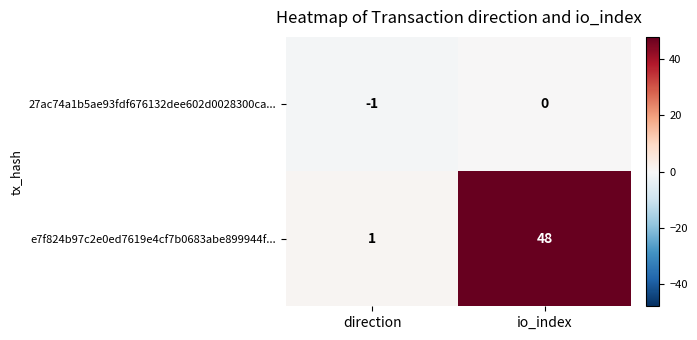

What is the difference between the e7f824b97c2e0ed7619e4cf7b0683abe899944f... values at direction and io_index?

47